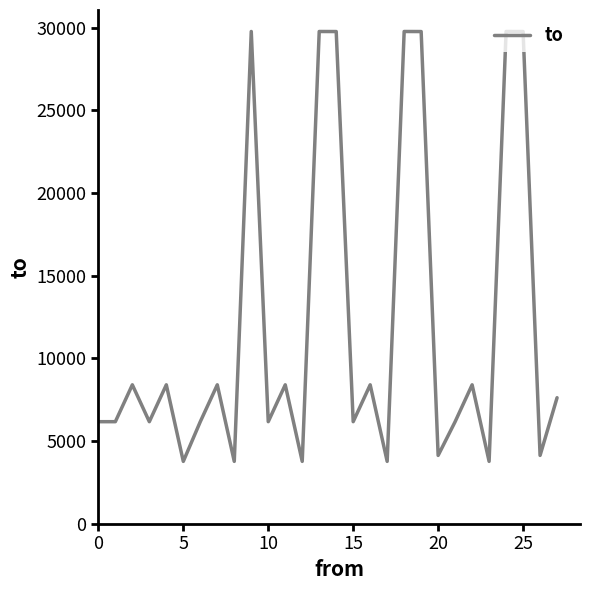

What is the greatest value displayed?

29773